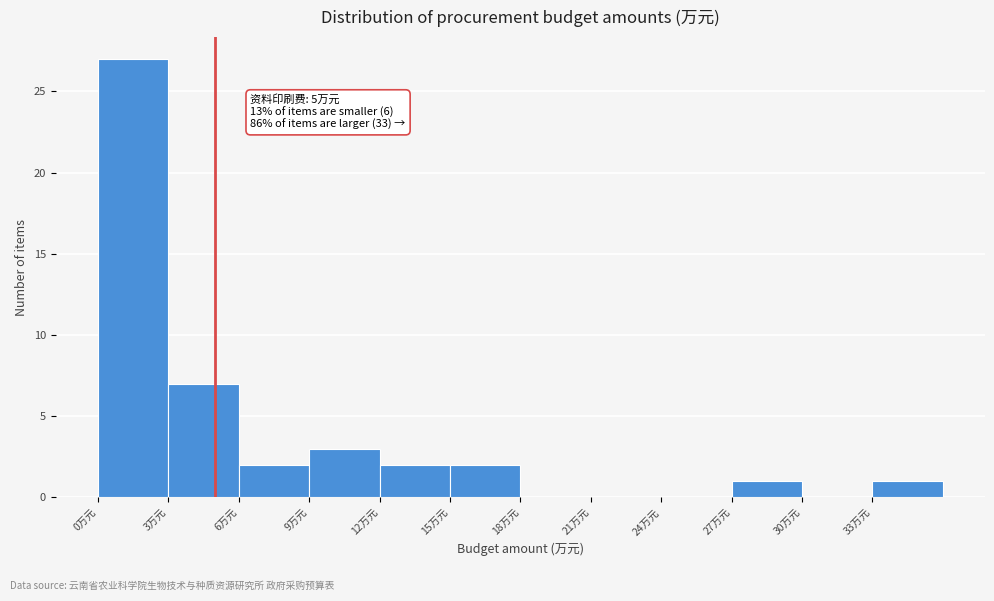

Which range on the x-axis has the tallest bar?

0 to 3